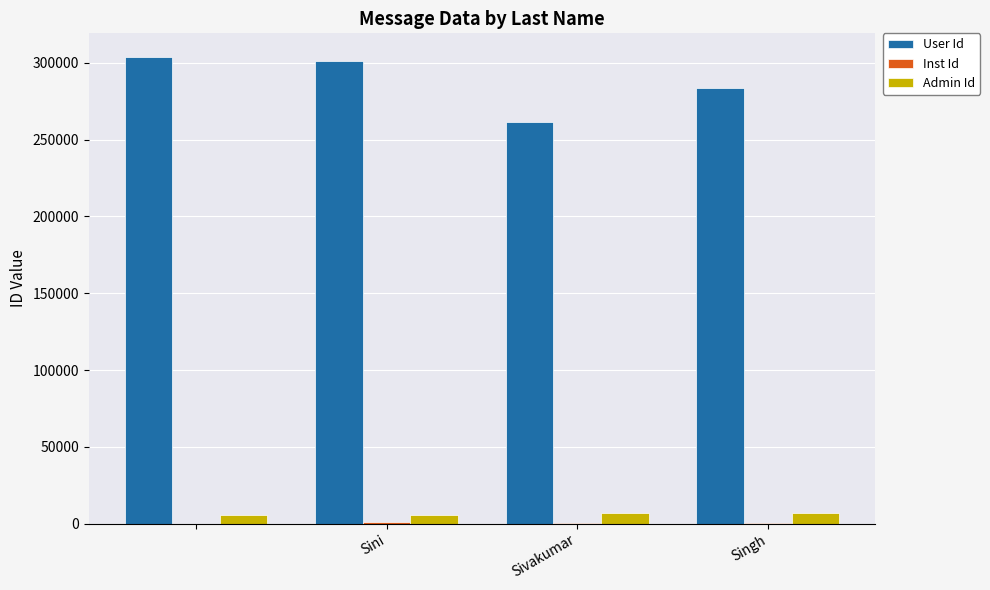

Which series has the largest total across all categories?

User Id